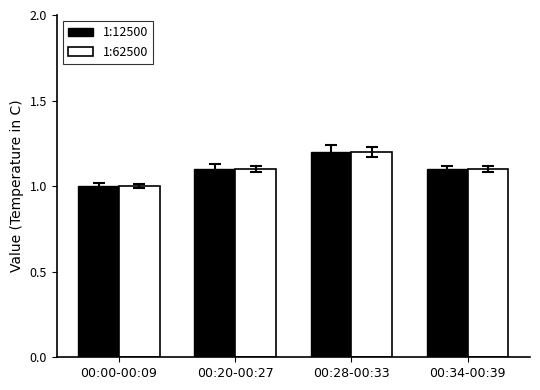

How many 1:62500 values are between 1 and 2?

4